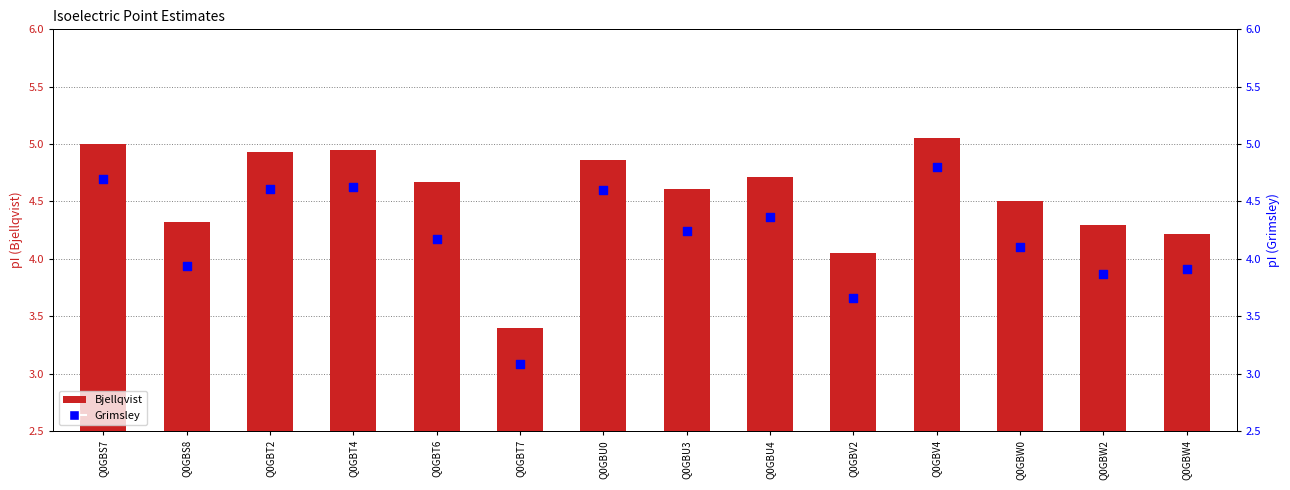

Which series contains the lowest Y value?

Grimsley